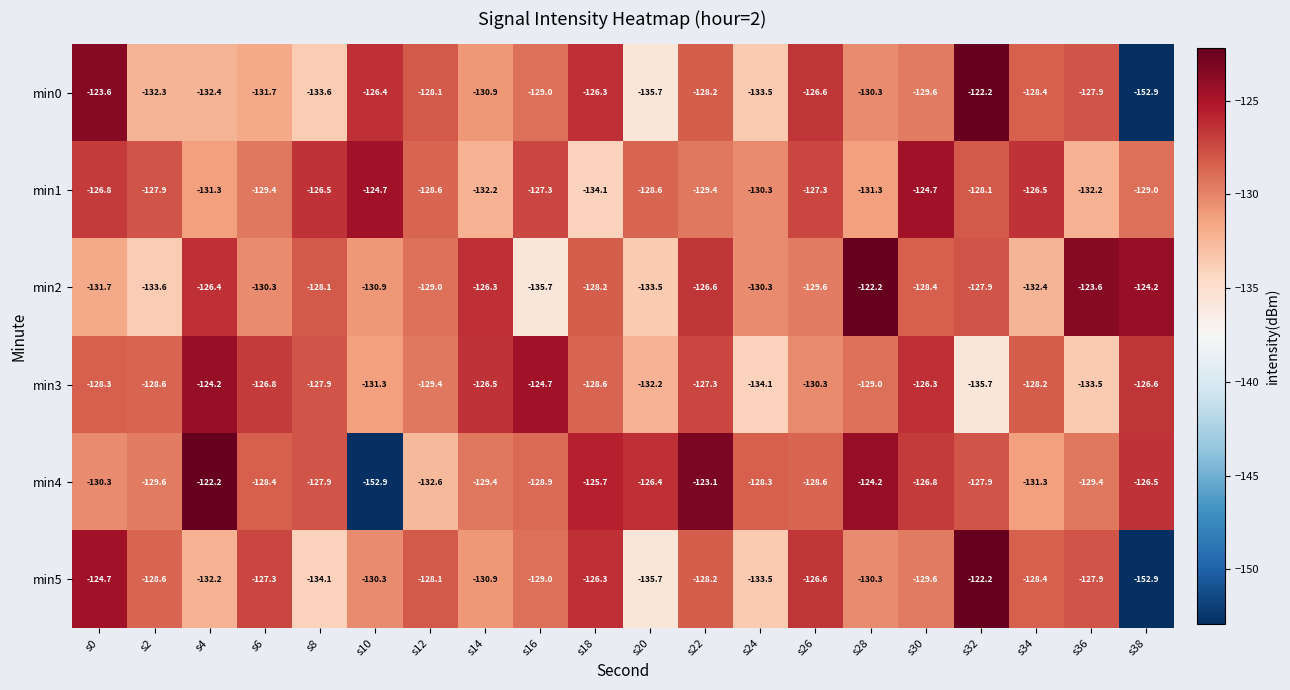

What is the total value across all series at s32?

-764.0